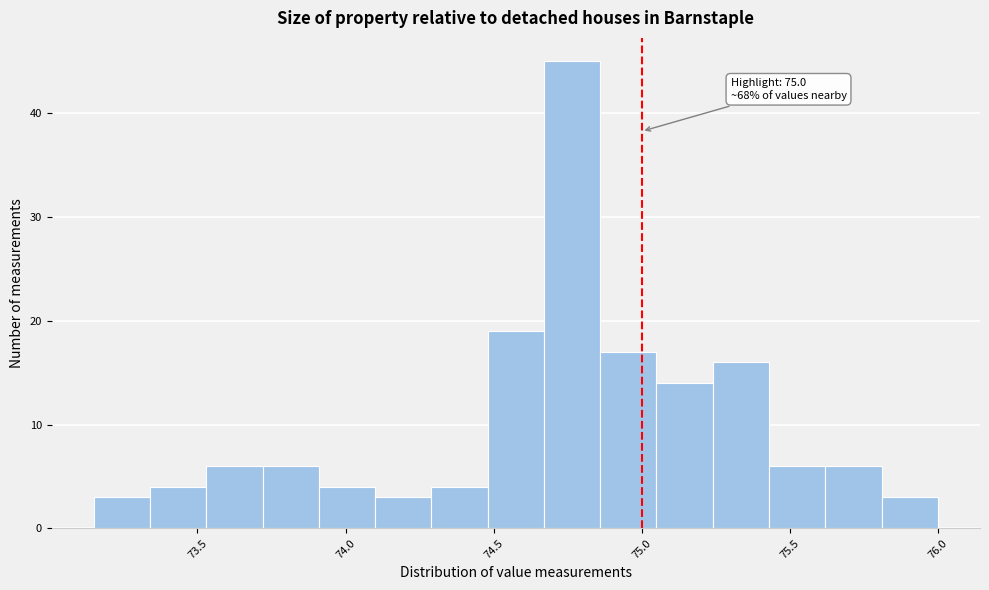

Read against the x-axis, roughly where is the centre of the tallest bar?

74.75